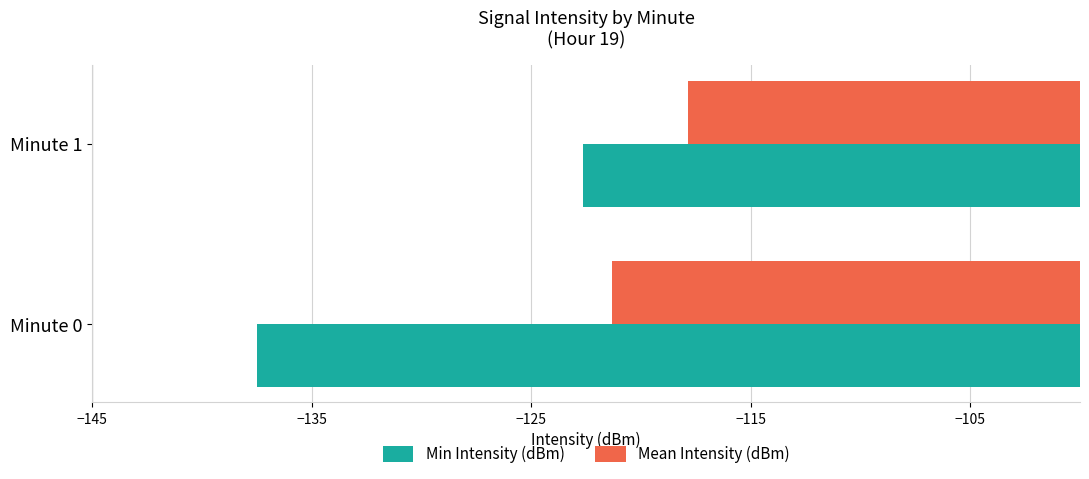

Is the value of Min Intensity (dBm) at Minute 0 greater than the value of Mean Intensity (dBm) at Minute 0?

No